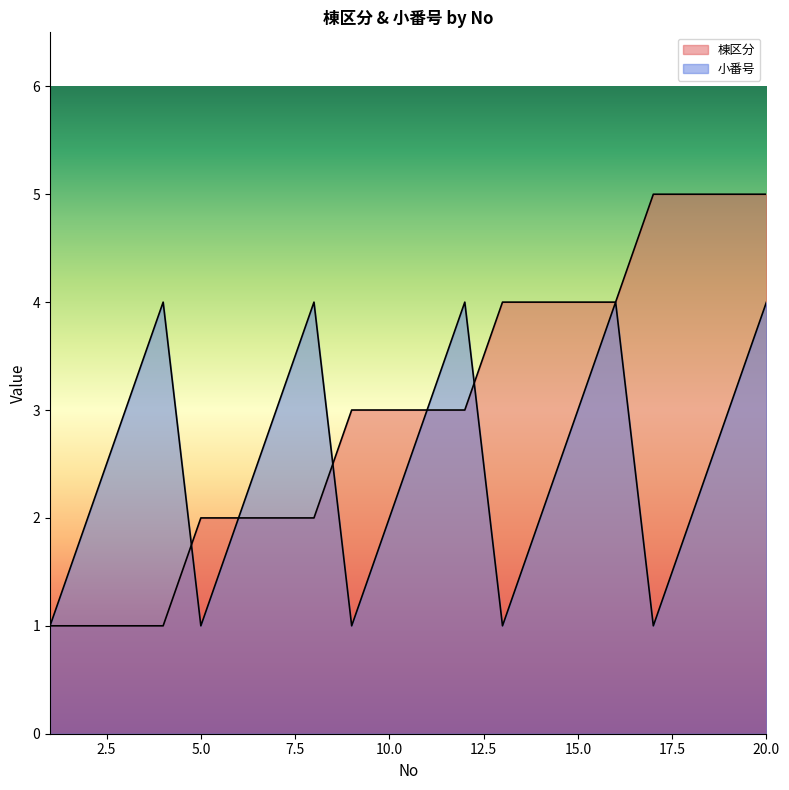

In 小番号, how many points are lower than both neighbors (excluding endpoints)?

4